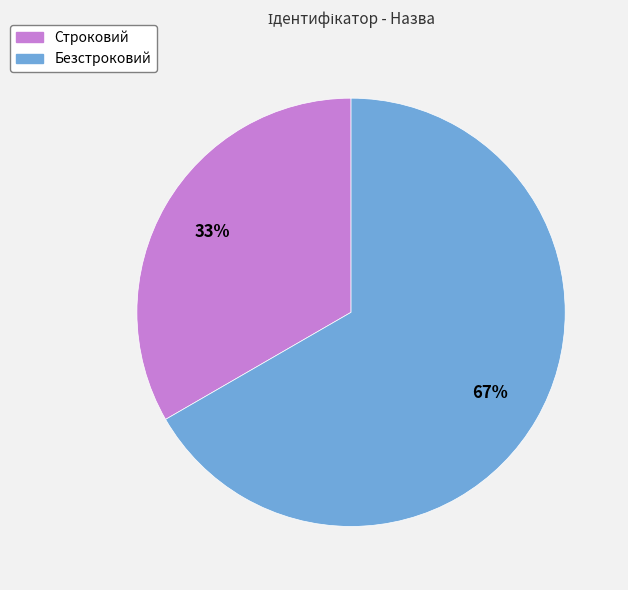

True or false: Строковий accounts for 33% of the total.

True